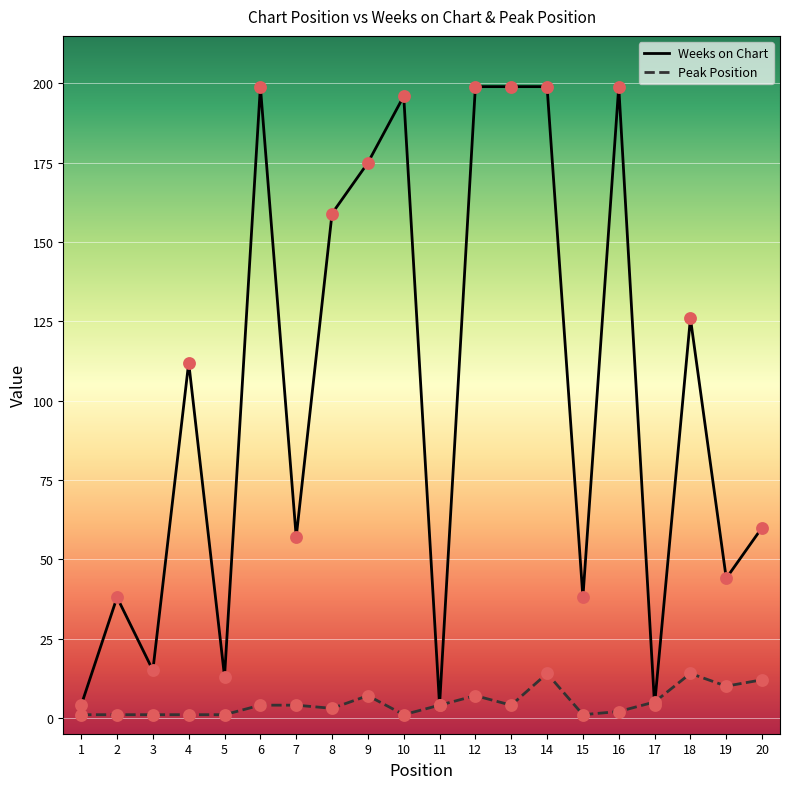

At which category is the sum across all series the highest?

14